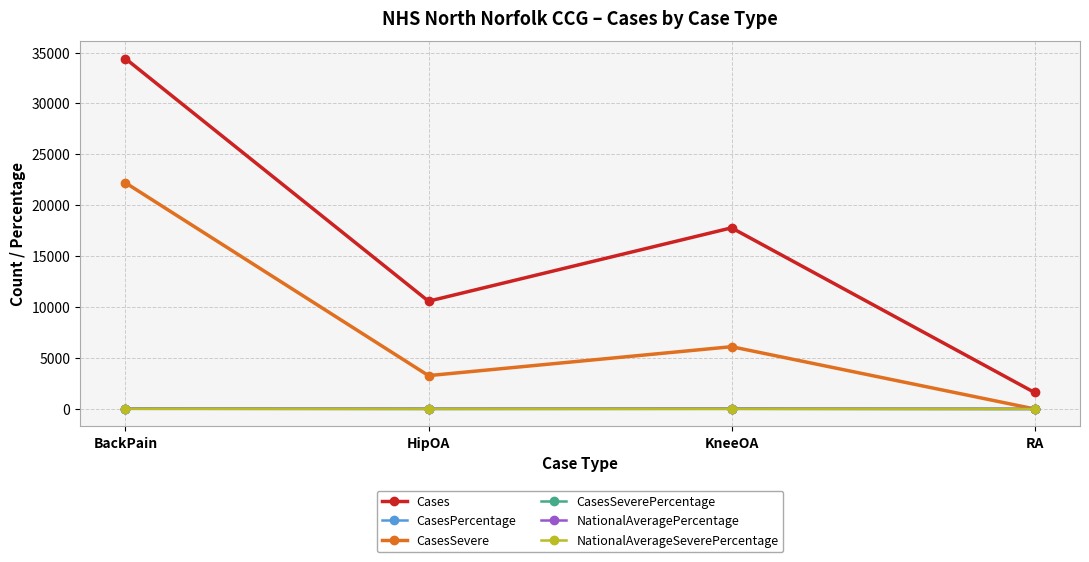

What position from the left is KneeOA?

3